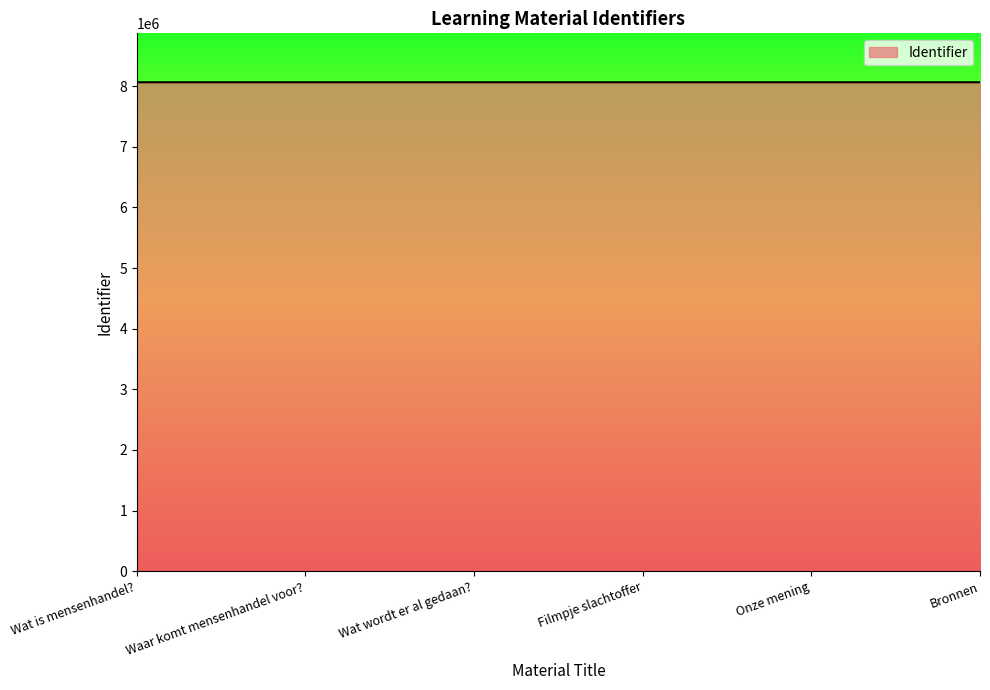

The value at Bronnen is 5146570. True or false?

False